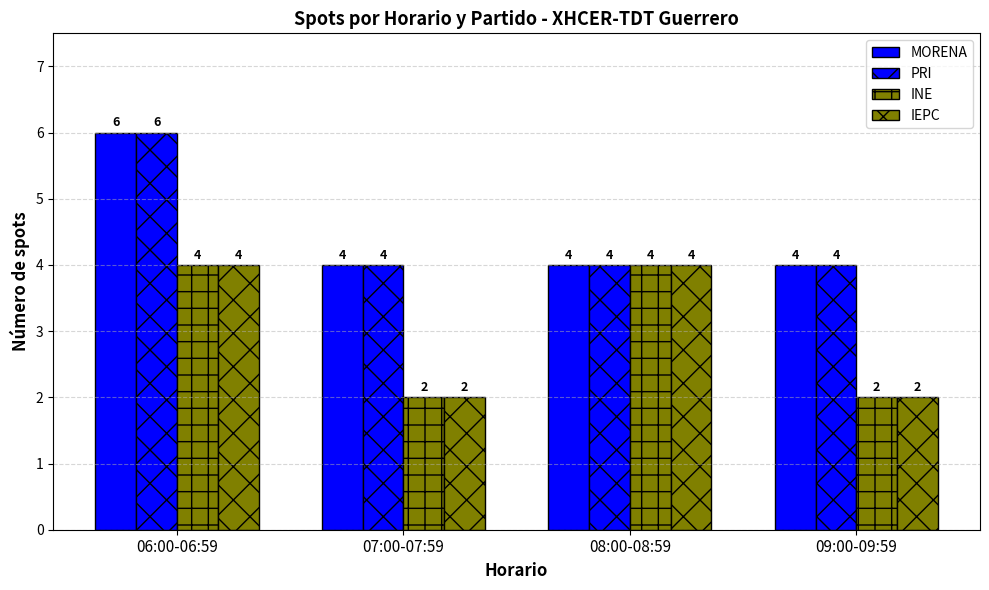

How many bars are there in total?

16